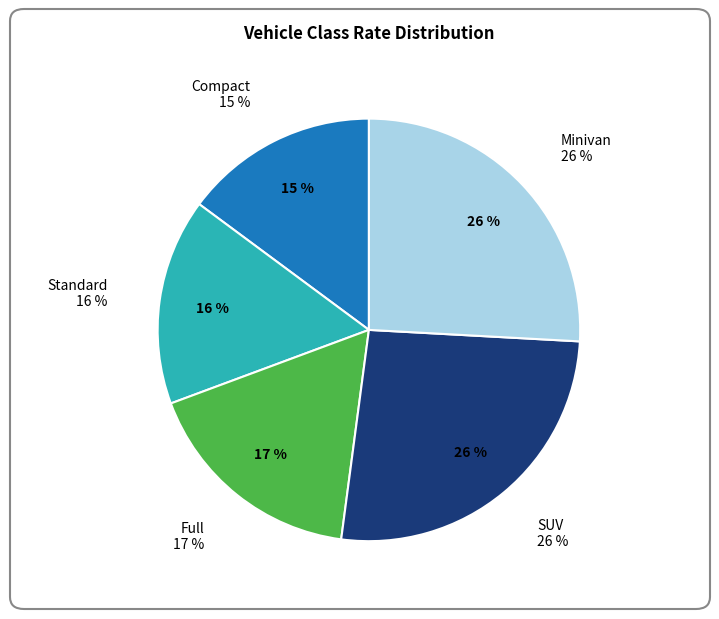

Is there any slice that represents more than half of the pie?

No